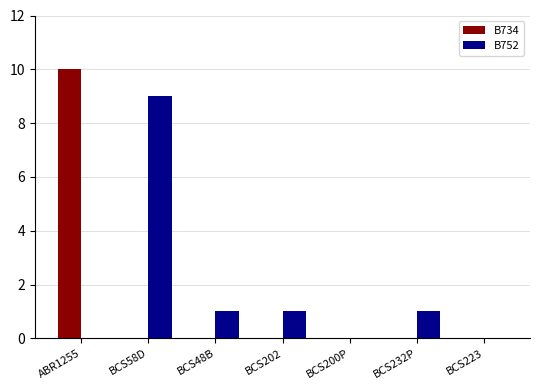

What is the sum of all B752 values?

12